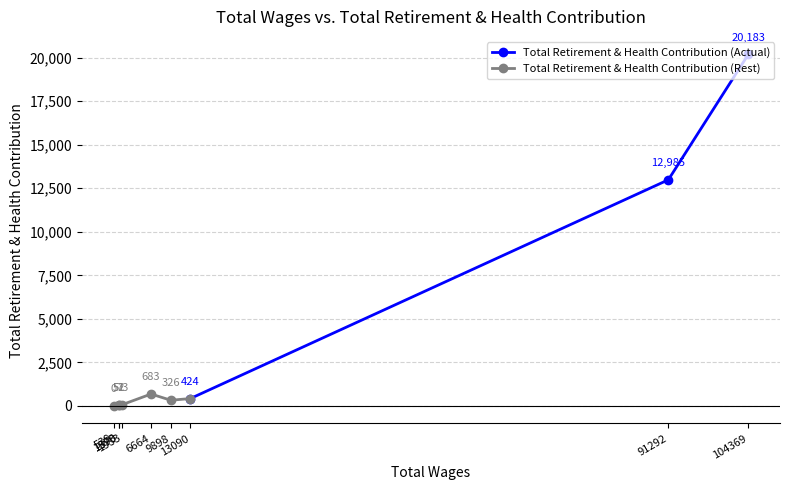

What is the value of the Total Retirement & Health Contribution (Actual) point at the 2nd from the left?

12985